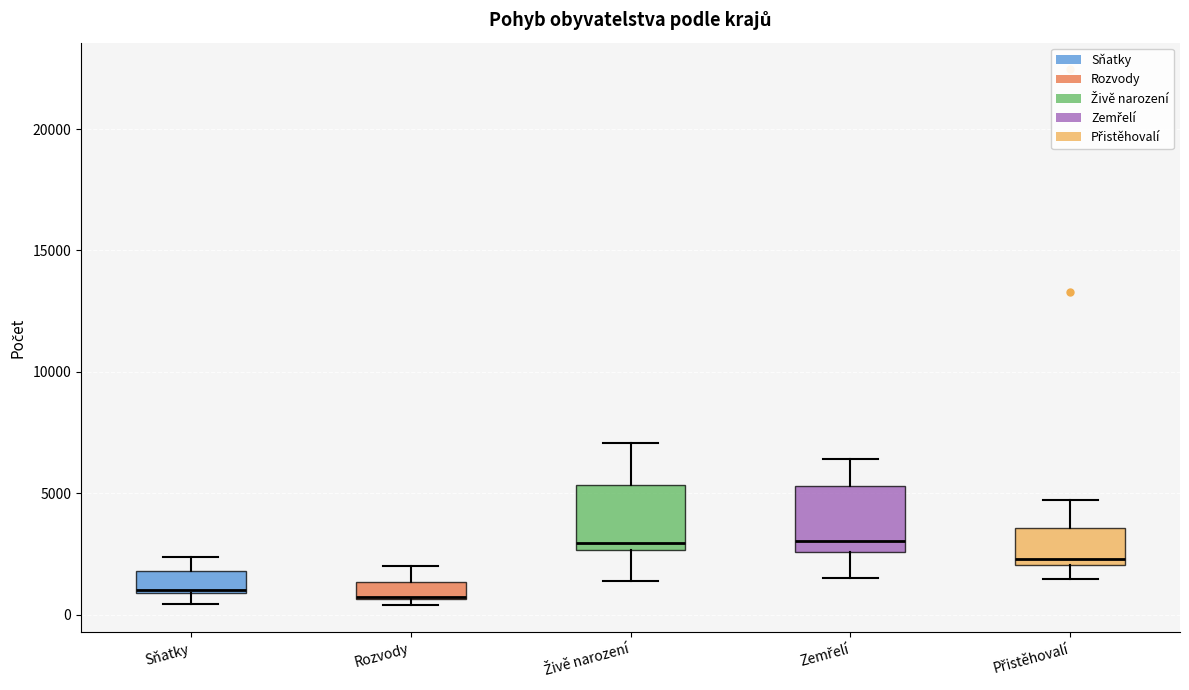

Where is the upper edge of the box for Sňatky on the y-axis? The values are not printed on the chart, so give them approximately, as read against the axis.

2000